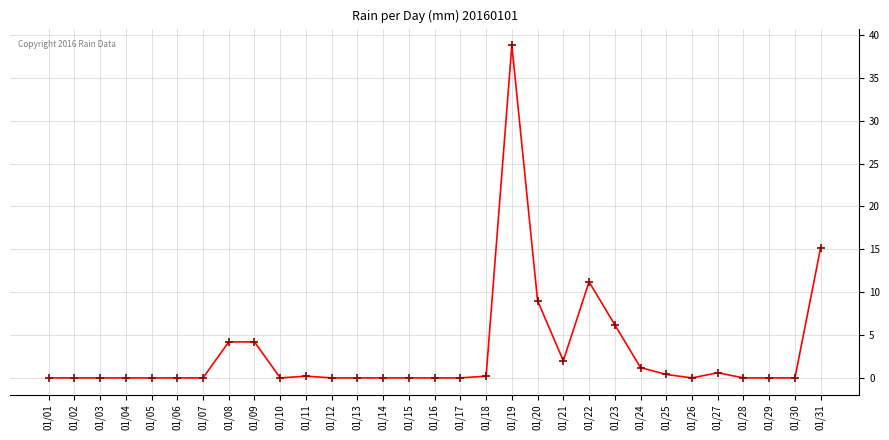

True or false: the data shows 0.0 at 01/05.

True